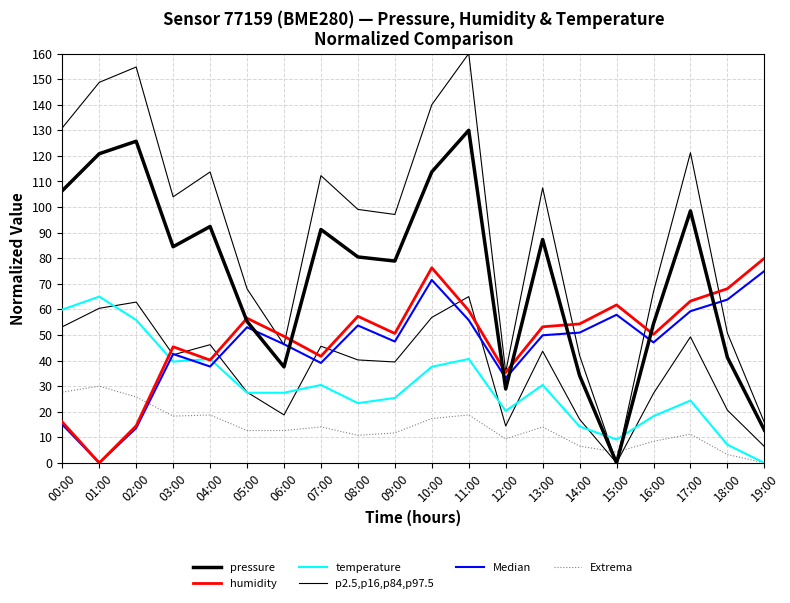

What are all the series names shown in the legend?

pressure, humidity, temperature, p2.5,p16,p84,p97.5, Median, Extrema